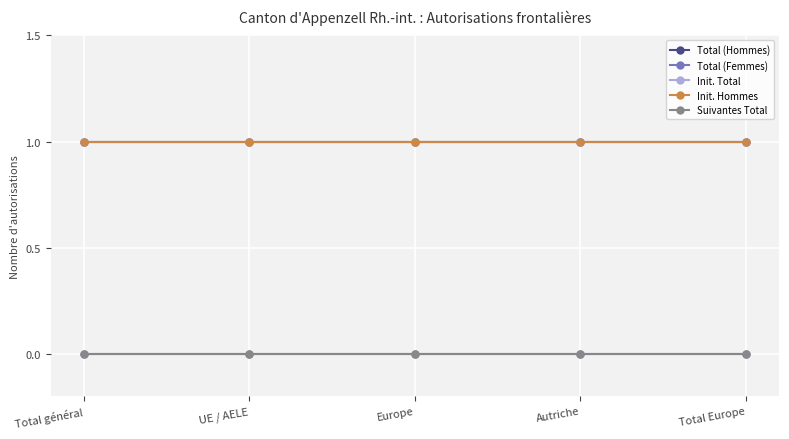

Is this an area chart (filled region under the line)?

No